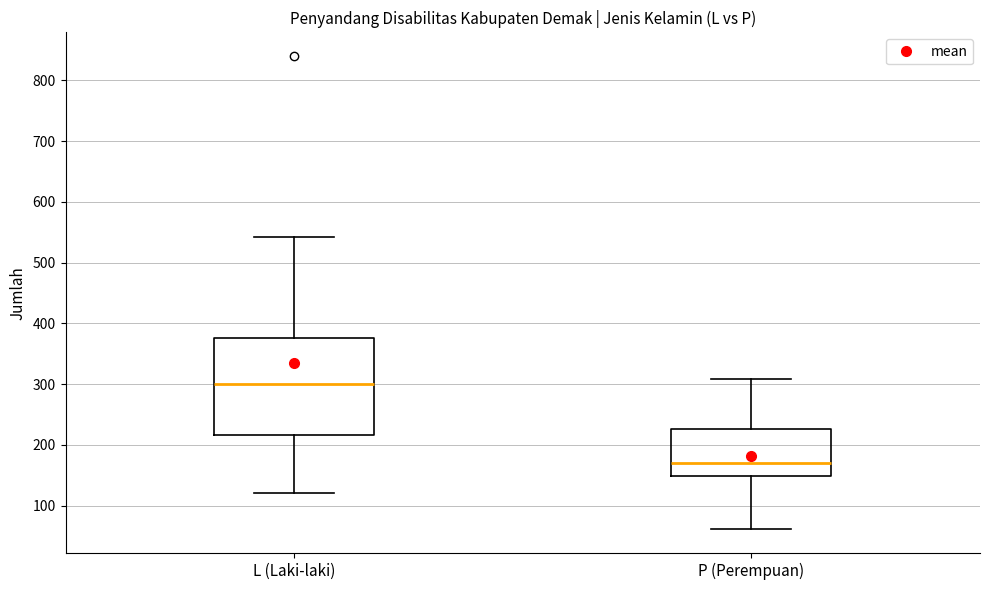

Which box is the tallest, from its lower edge to its upper edge?

L (Laki-laki)